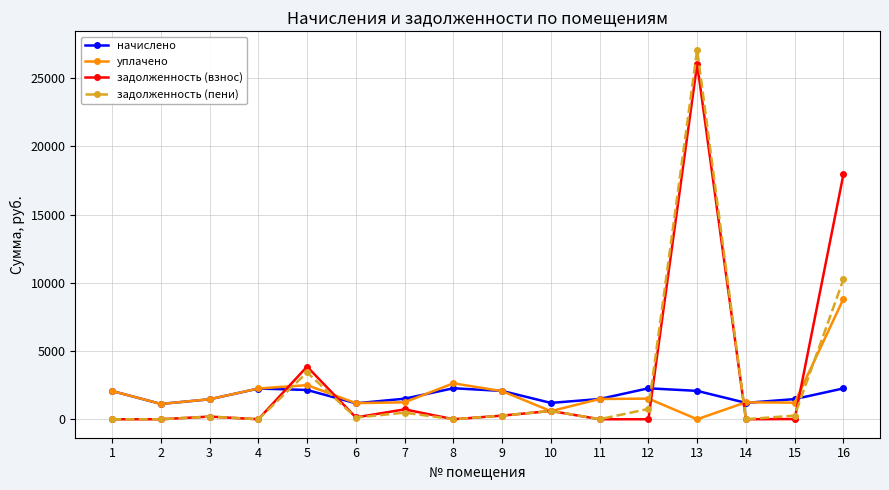

Which series has the largest total across all categories?

задолженность (взнос)